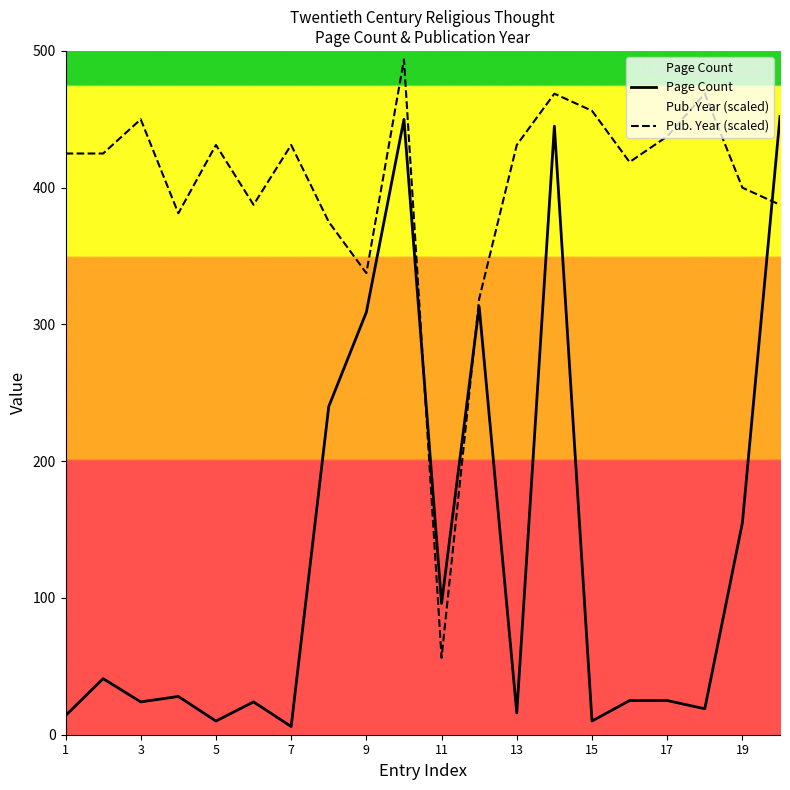

True or false: Pub. Year (scaled) has a value of 271.3 at 19.

False